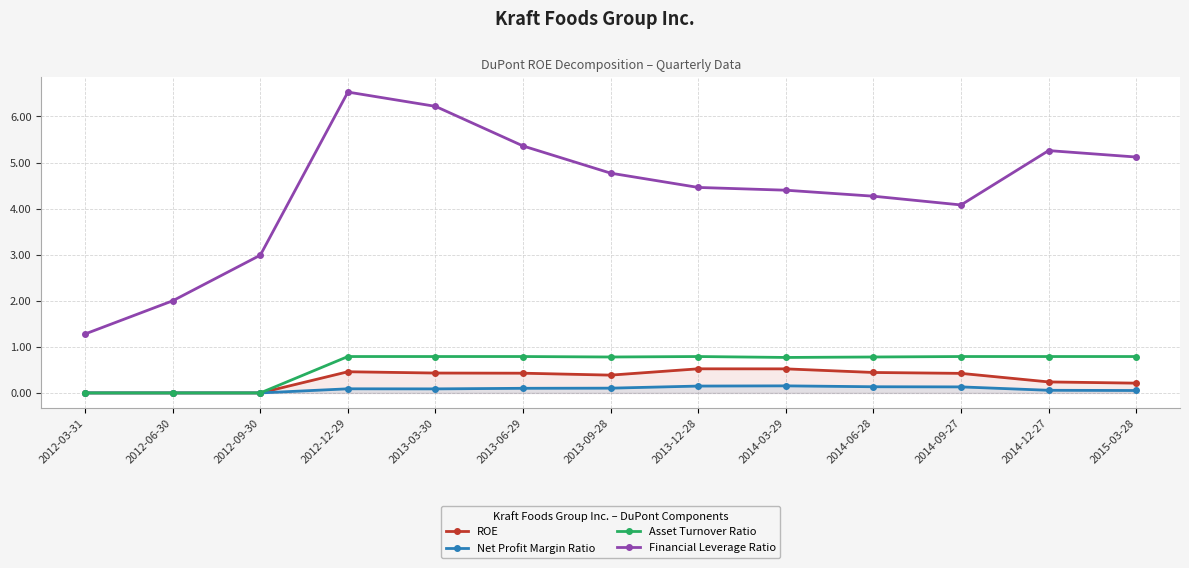

True or false: Asset Turnover Ratio and ROE cross at least once.

False